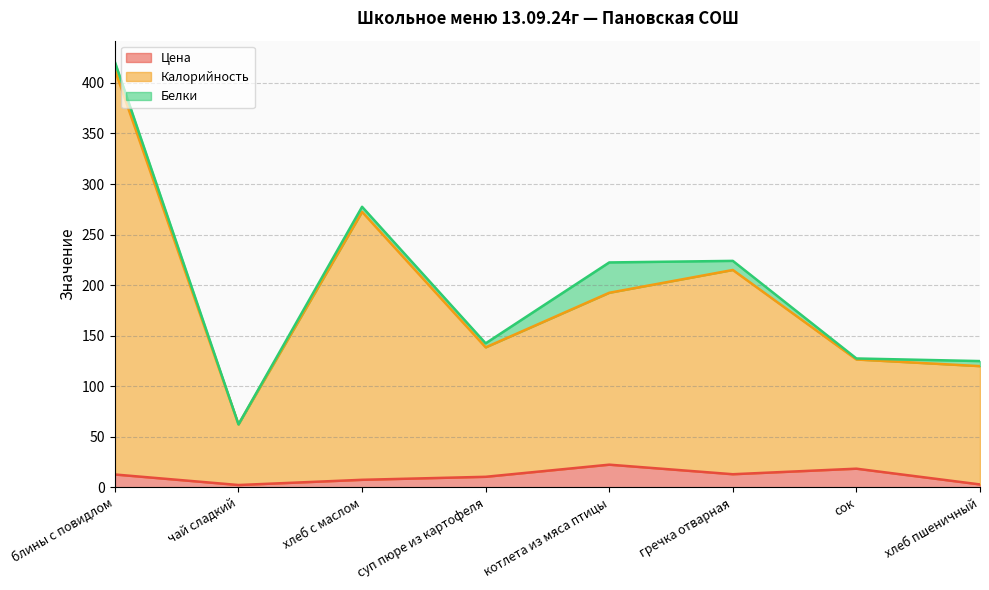

Between котлета из мяса птицы and сок, which series saw the biggest shift?

Калорийность